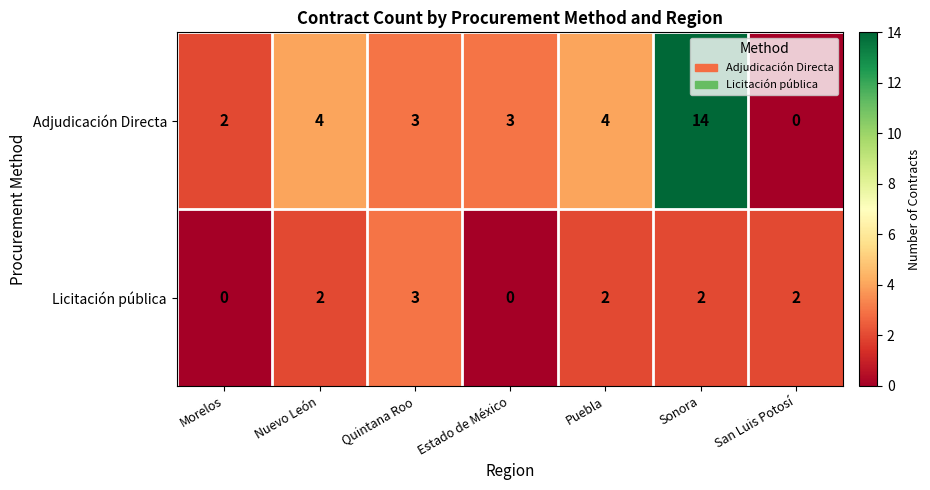

How many values in Licitación pública are above zero?

5